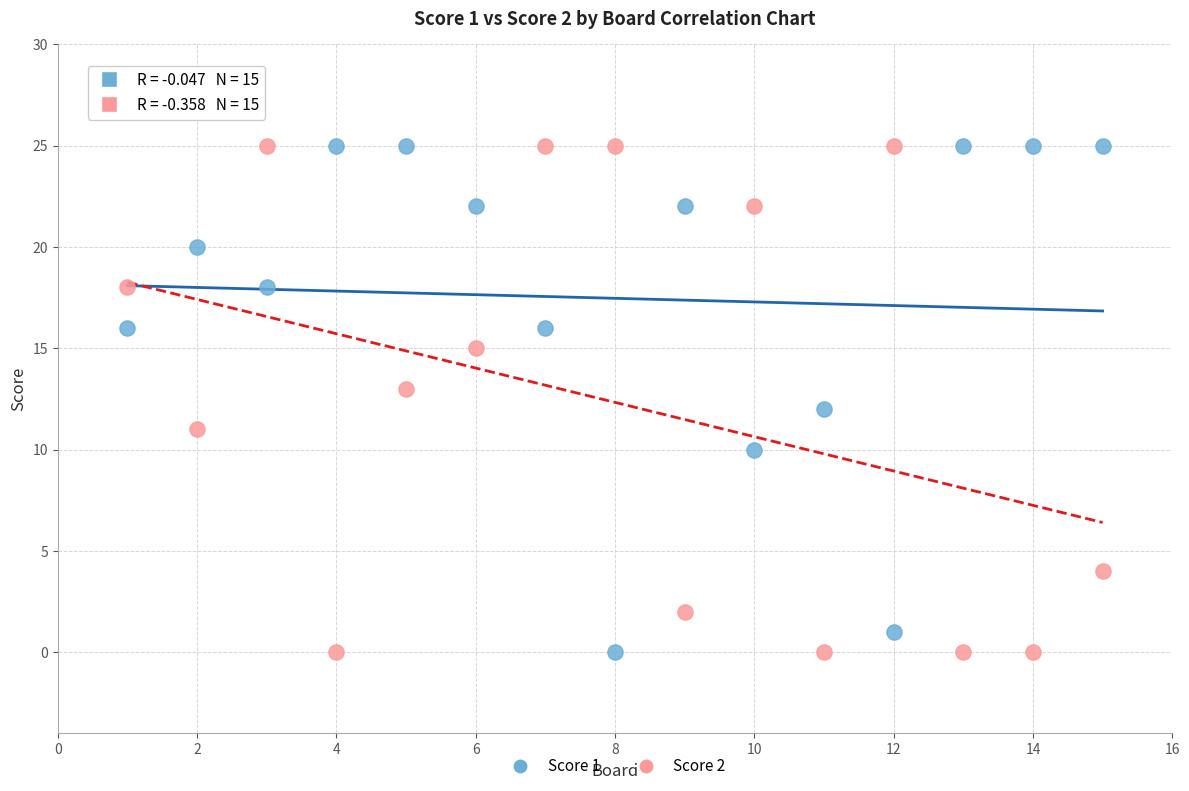

Across all data points, what is the range of X values (max minus min)?

14